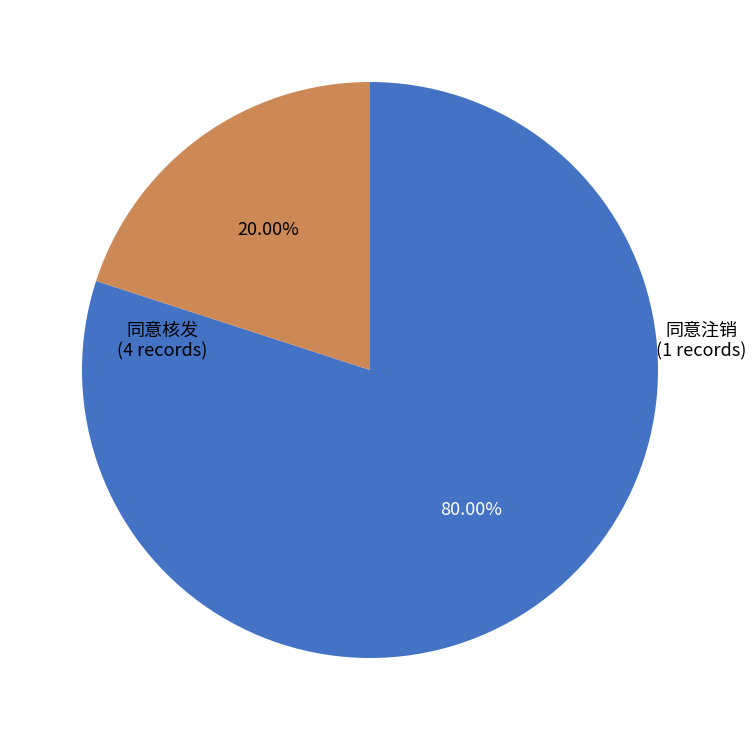

Combined, what portion of the pie is 同意注销 and 同意核发?

100.0%